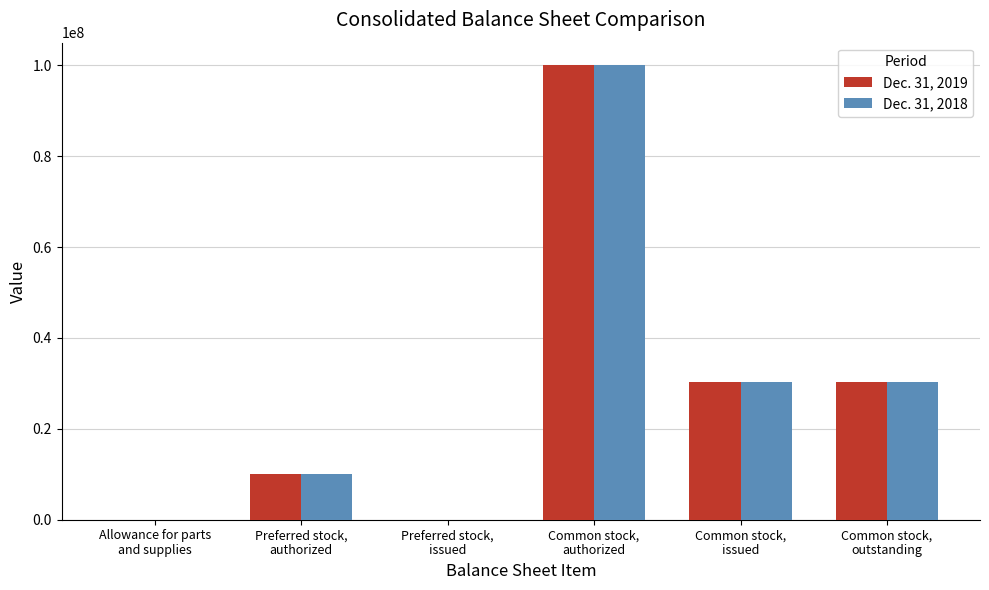

How many data points does each series have?

6